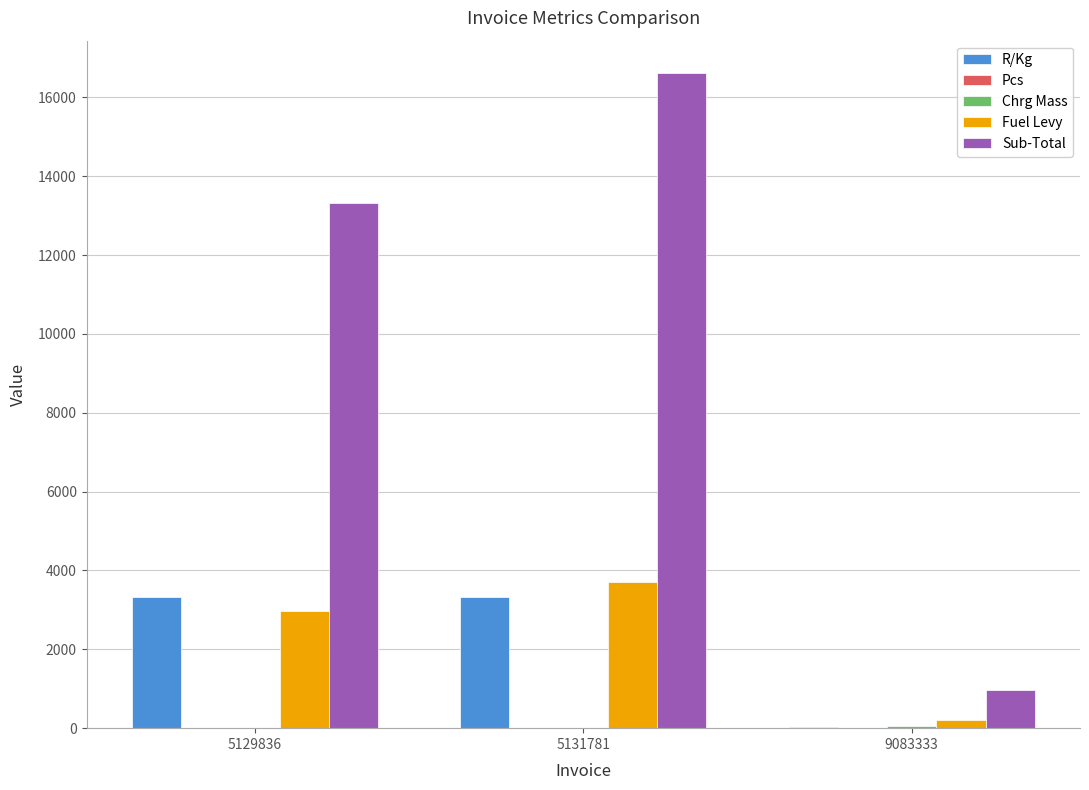

What is the sum of all Sub-Total values?

30876.5